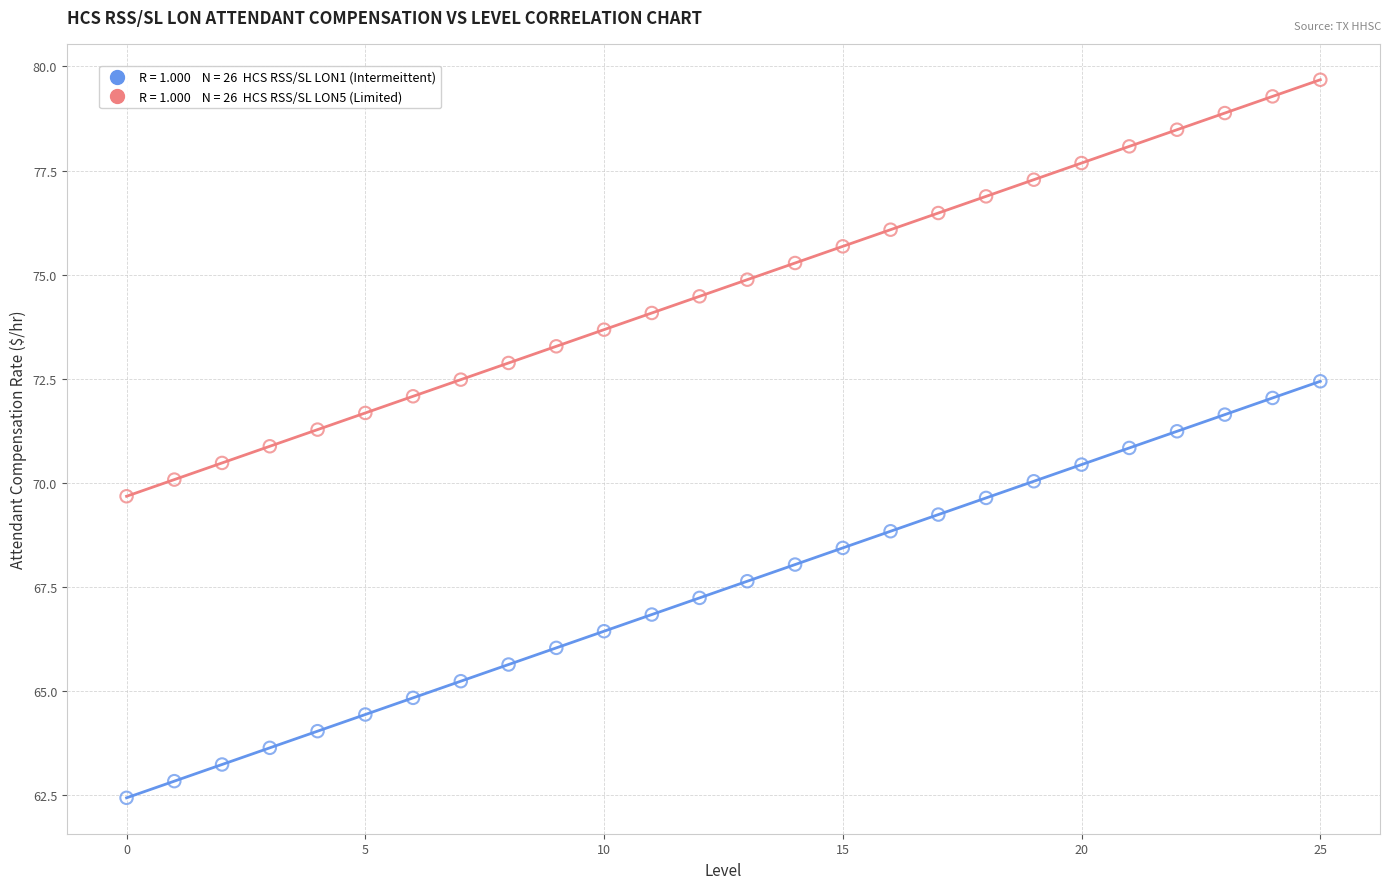

Across all data points, what is the range of Y values (max minus min)?

17.2